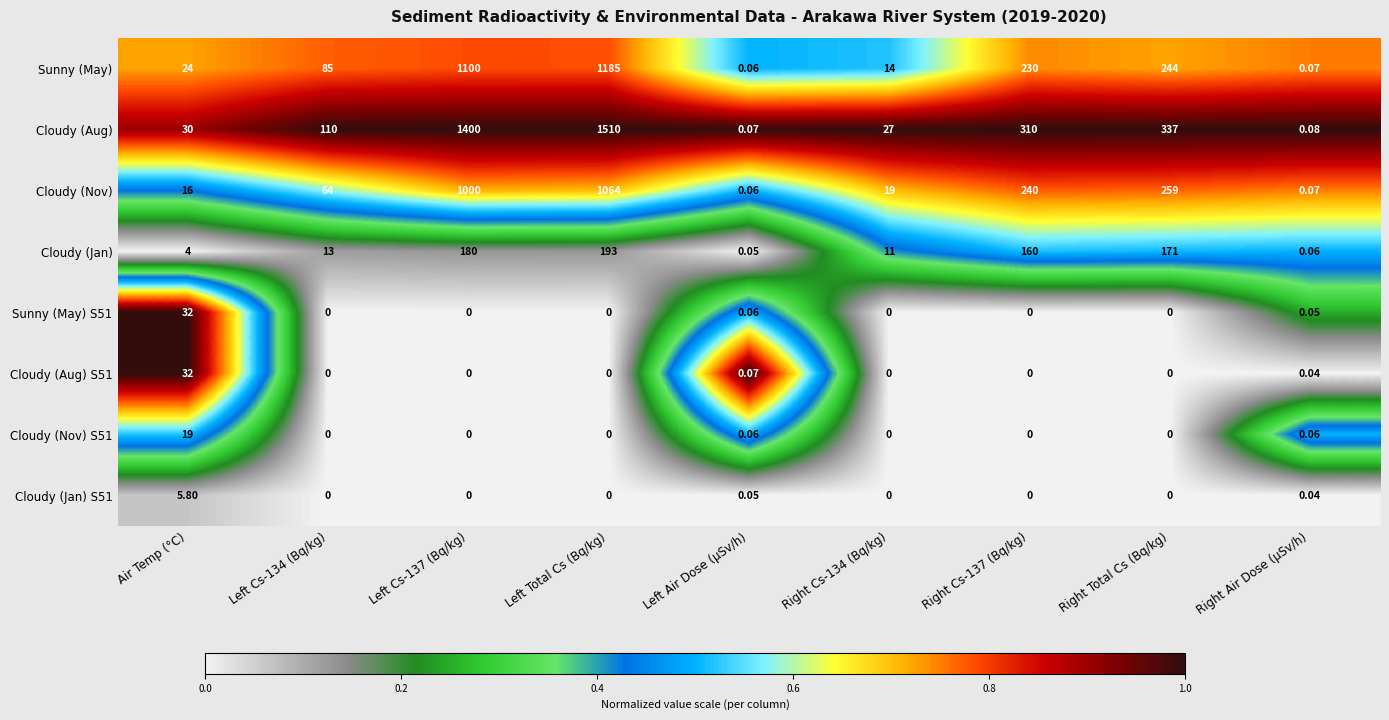

At which category is the sum across all series the highest?

Left Total Cs (Bq/kg)